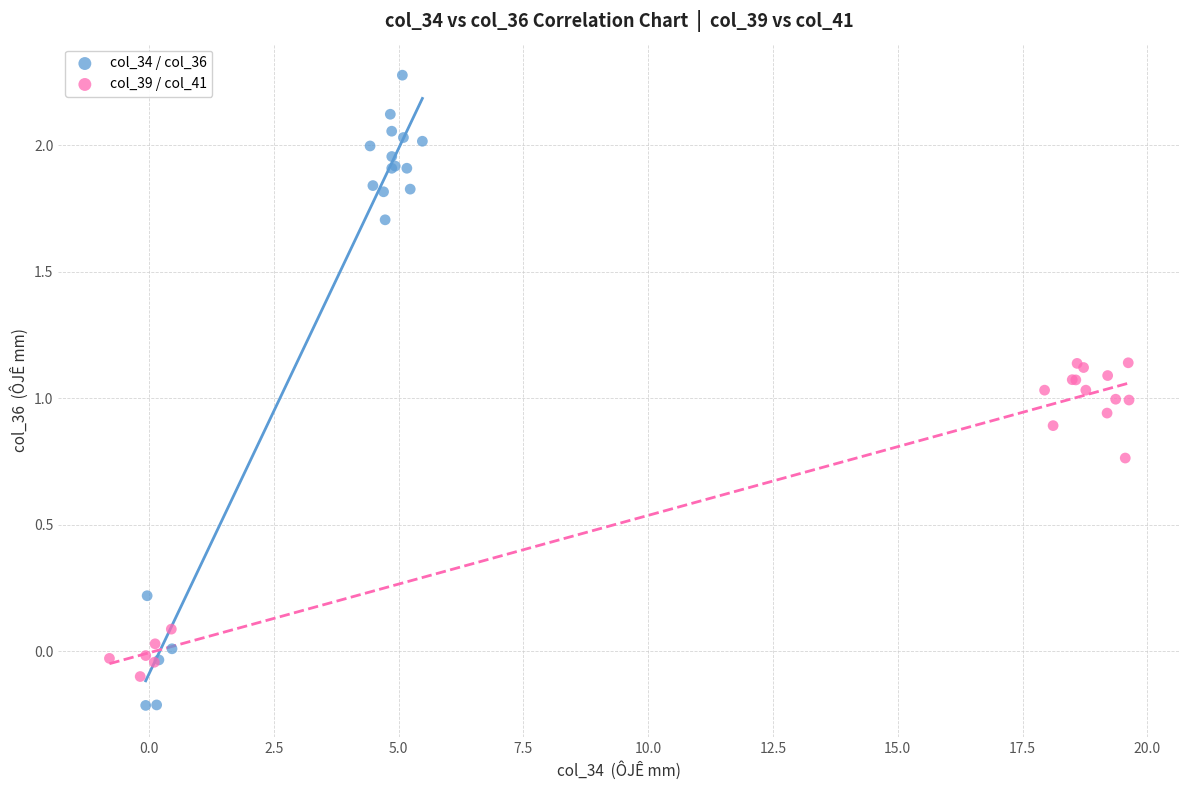

Which series contains the highest Y value?

col_34 / col_36